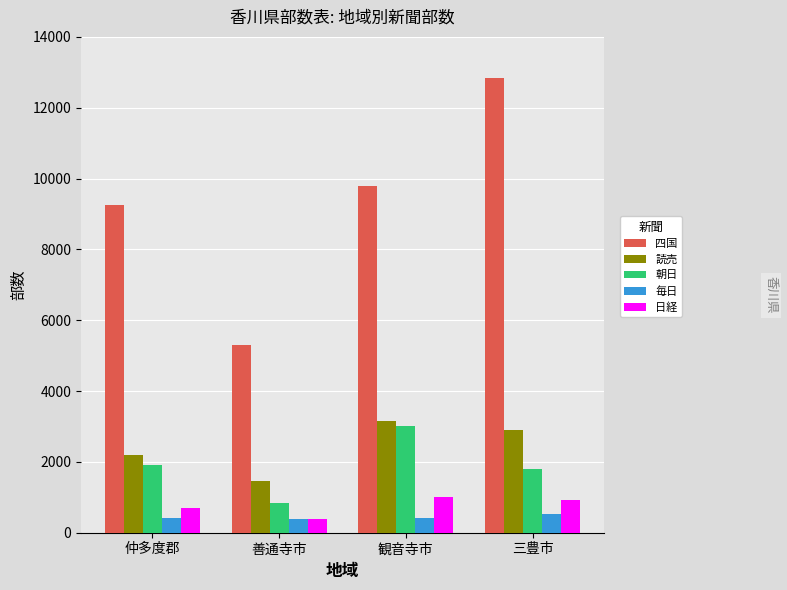

What is the average value of the 毎日 series?

439